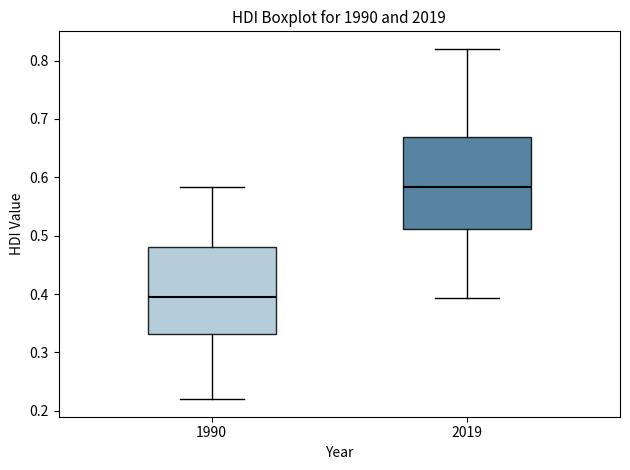

Which box's median line is the highest?

2019